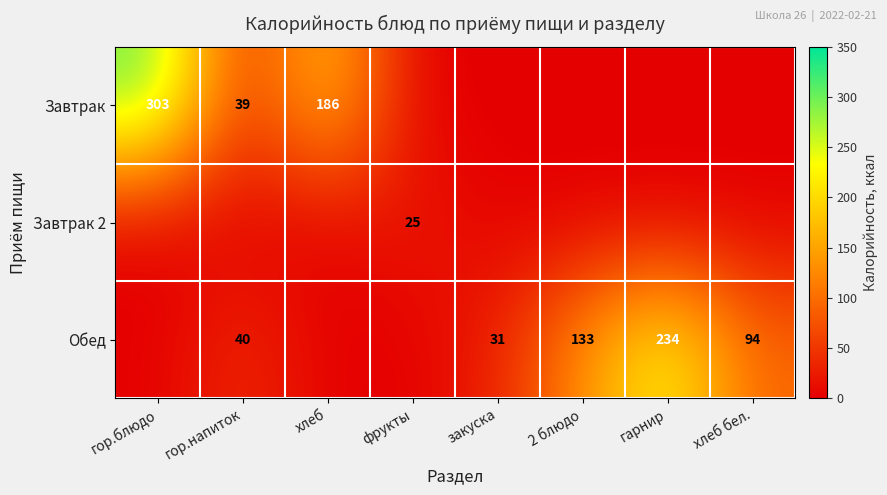

Is it true that Обед equals 159 at хлеб бел.?

False